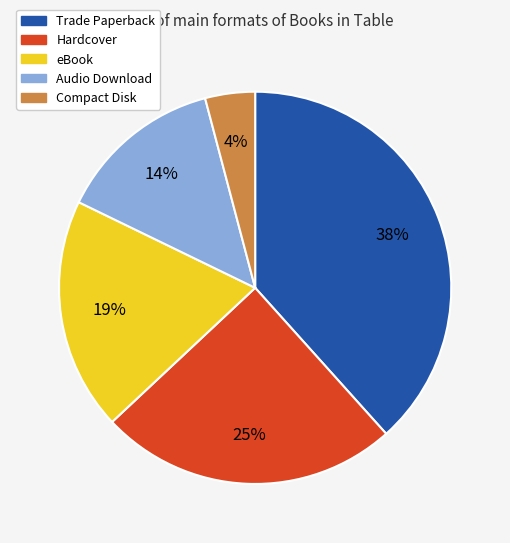

How many slices are in this pie chart?

5